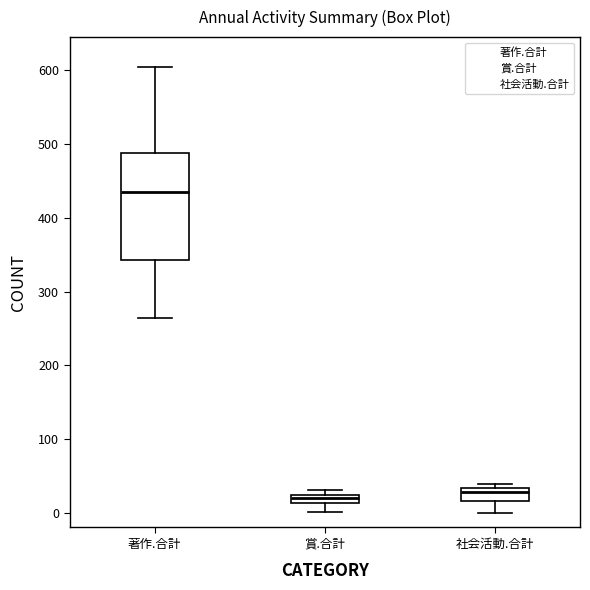

Where is the lower edge of the box for 賞.合計 on the y-axis? The values are not printed on the chart, so give them approximately, as read against the axis.

10